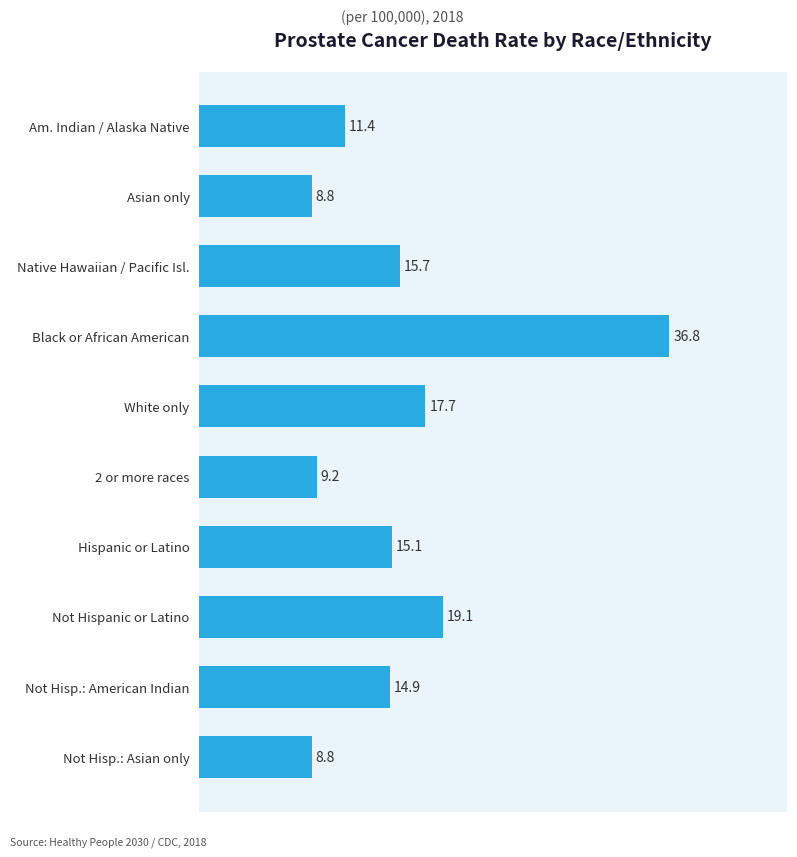

At which category does the chart reach its peak across all series?

Black or African American